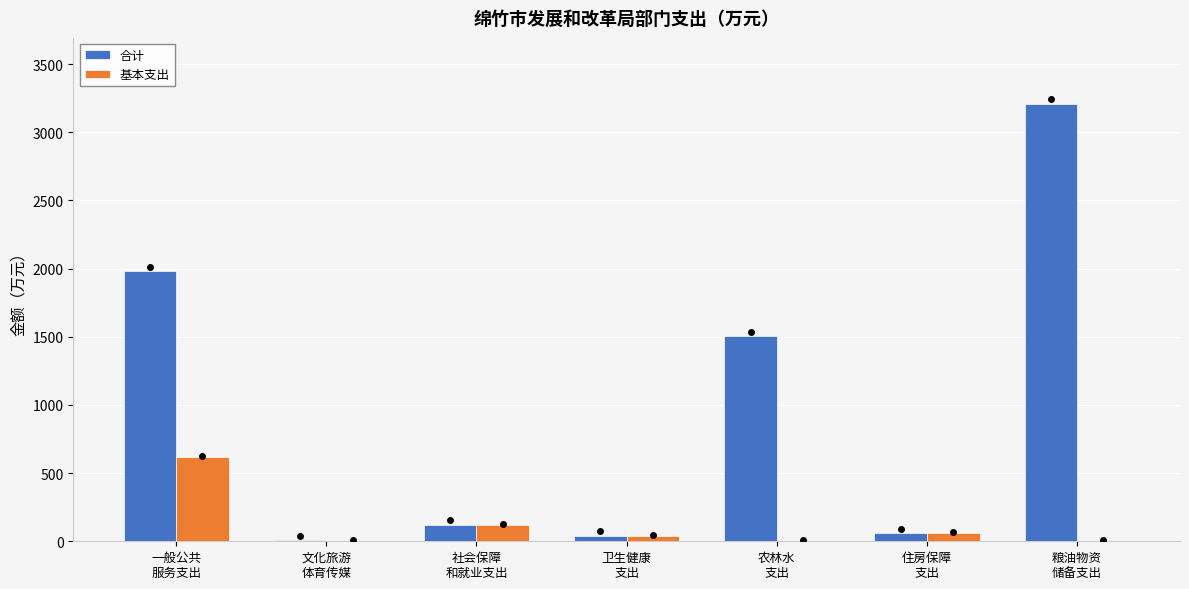

Which series has the largest total across all categories?

合计